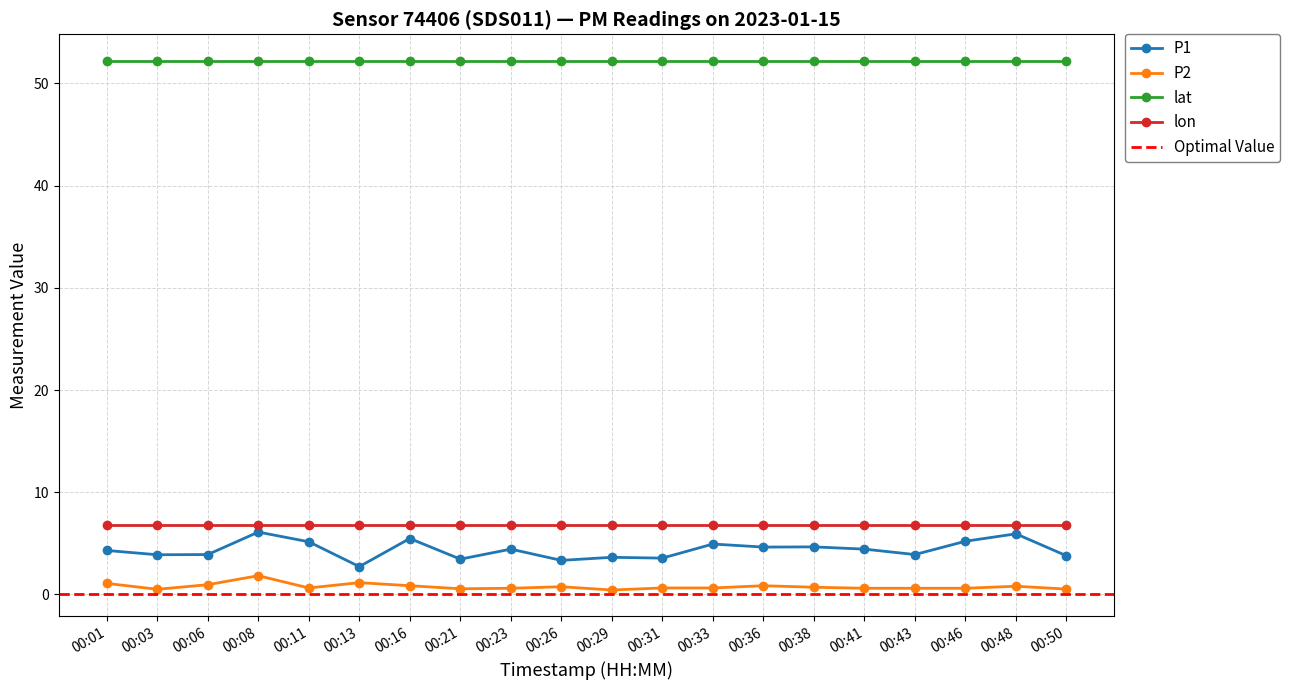

What is the smallest value displayed?

0.4